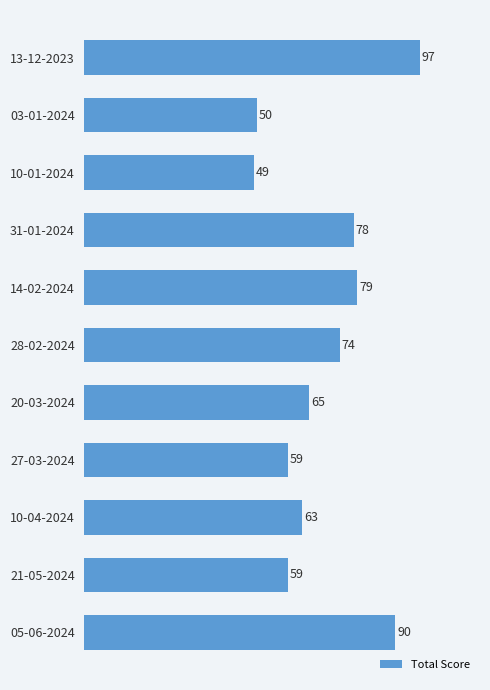

What is the change in value from 10-01-2024 to 27-03-2024?

+10